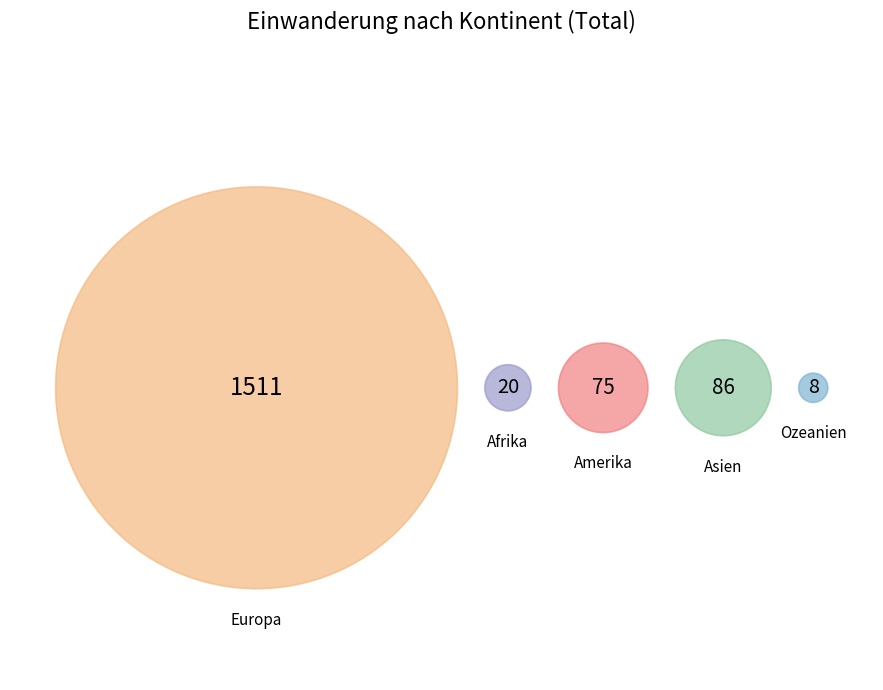

What is the largest slice in the pie chart?

Europa